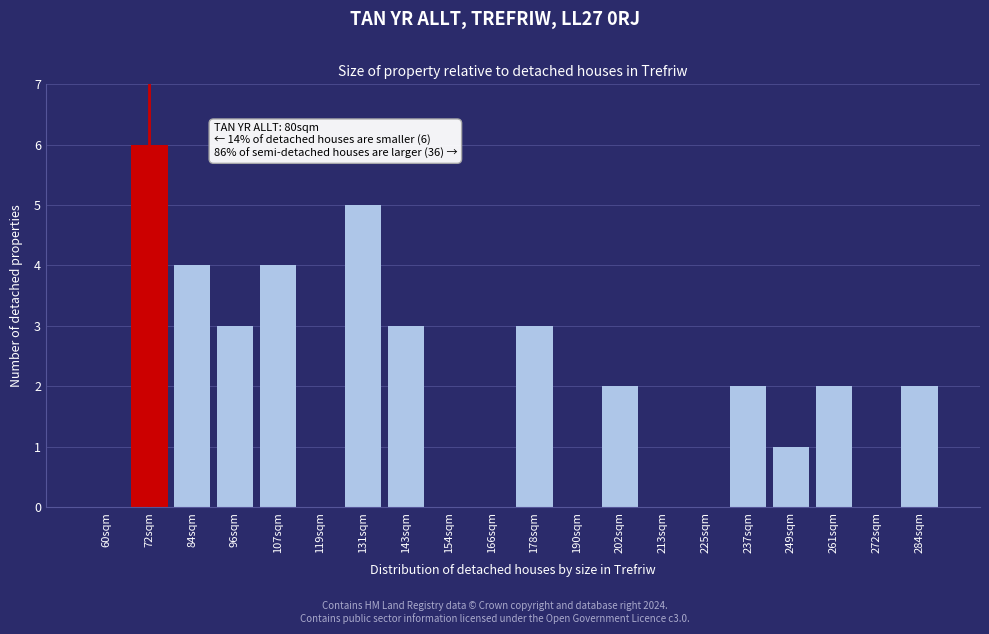

Reading left to right, transcribe all the data shown in this chart.

60sqm=0	72sqm=6	84sqm=4	96sqm=3	107sqm=4	119sqm=0	131sqm=5	143sqm=3	154sqm=0	166sqm=0	178sqm=3	190sqm=0	202sqm=2	213sqm=0	225sqm=0	237sqm=2	249sqm=1	261sqm=2	272sqm=0	284sqm=2